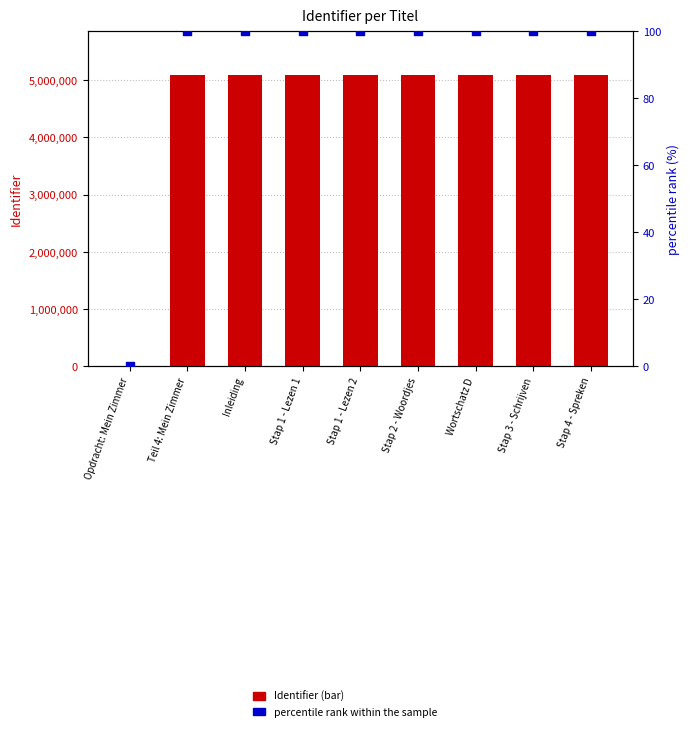

Which series contains the lowest Y value?

Identifier